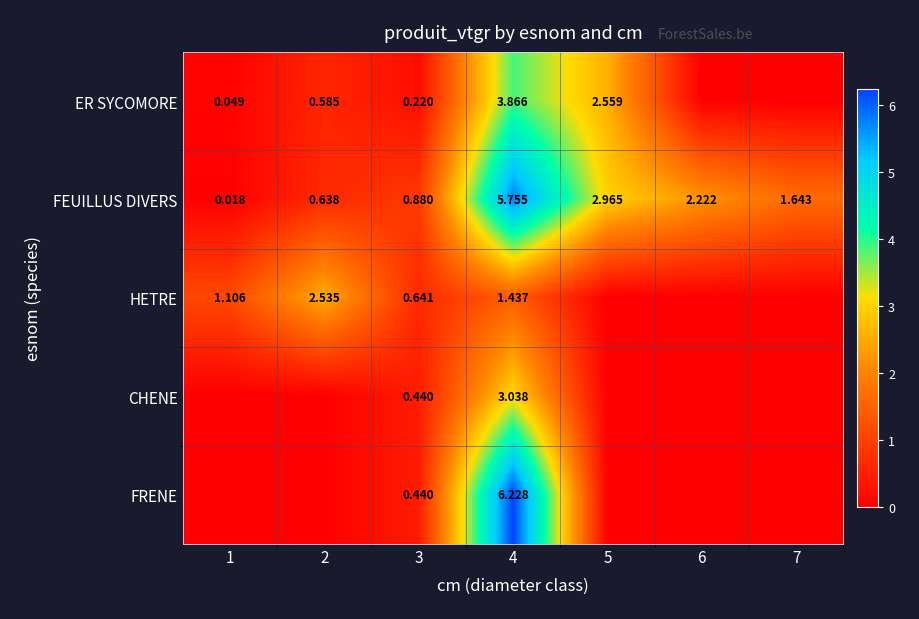

Which series changed the most between 1 and 5?

FEUILLUS DIVERS